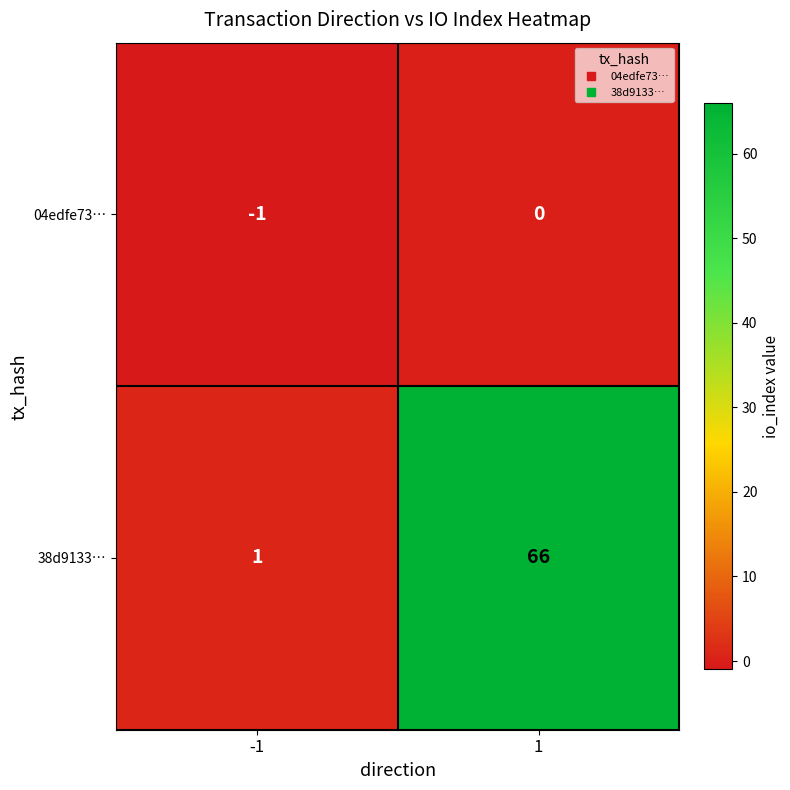

What is the minimum value shown in the chart?

-1